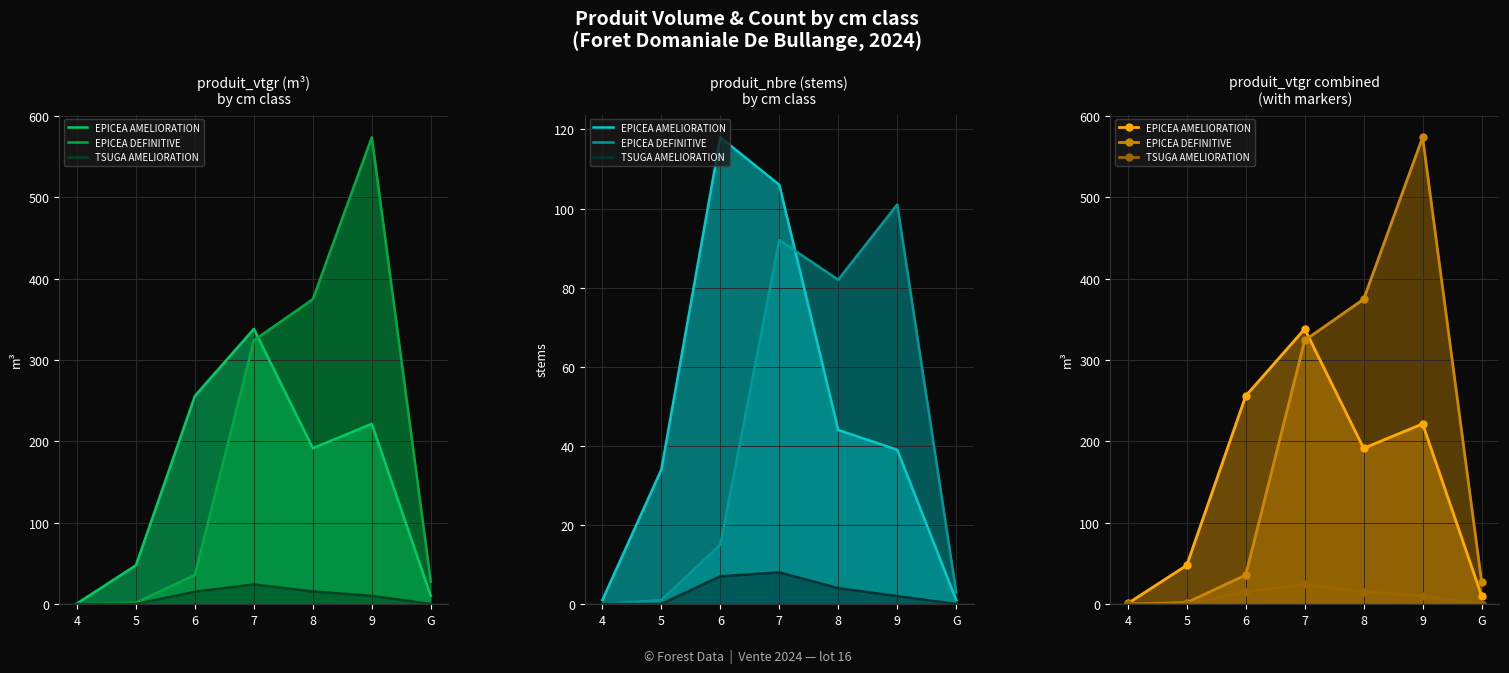

Which category has the lowest value in the TSUGA AMELIORATION series?

4